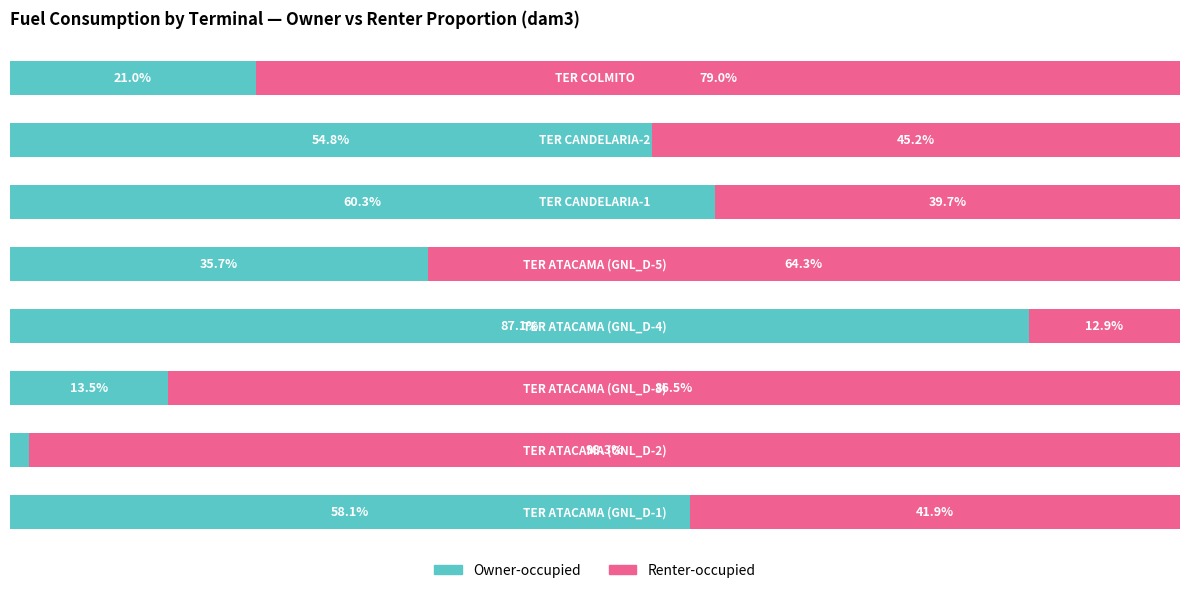

What are all the series names shown in the legend?

Owner-occupied, Renter-occupied